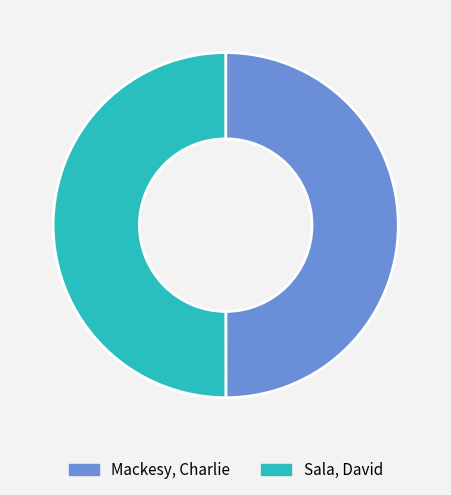

How many segments does this pie chart have?

2